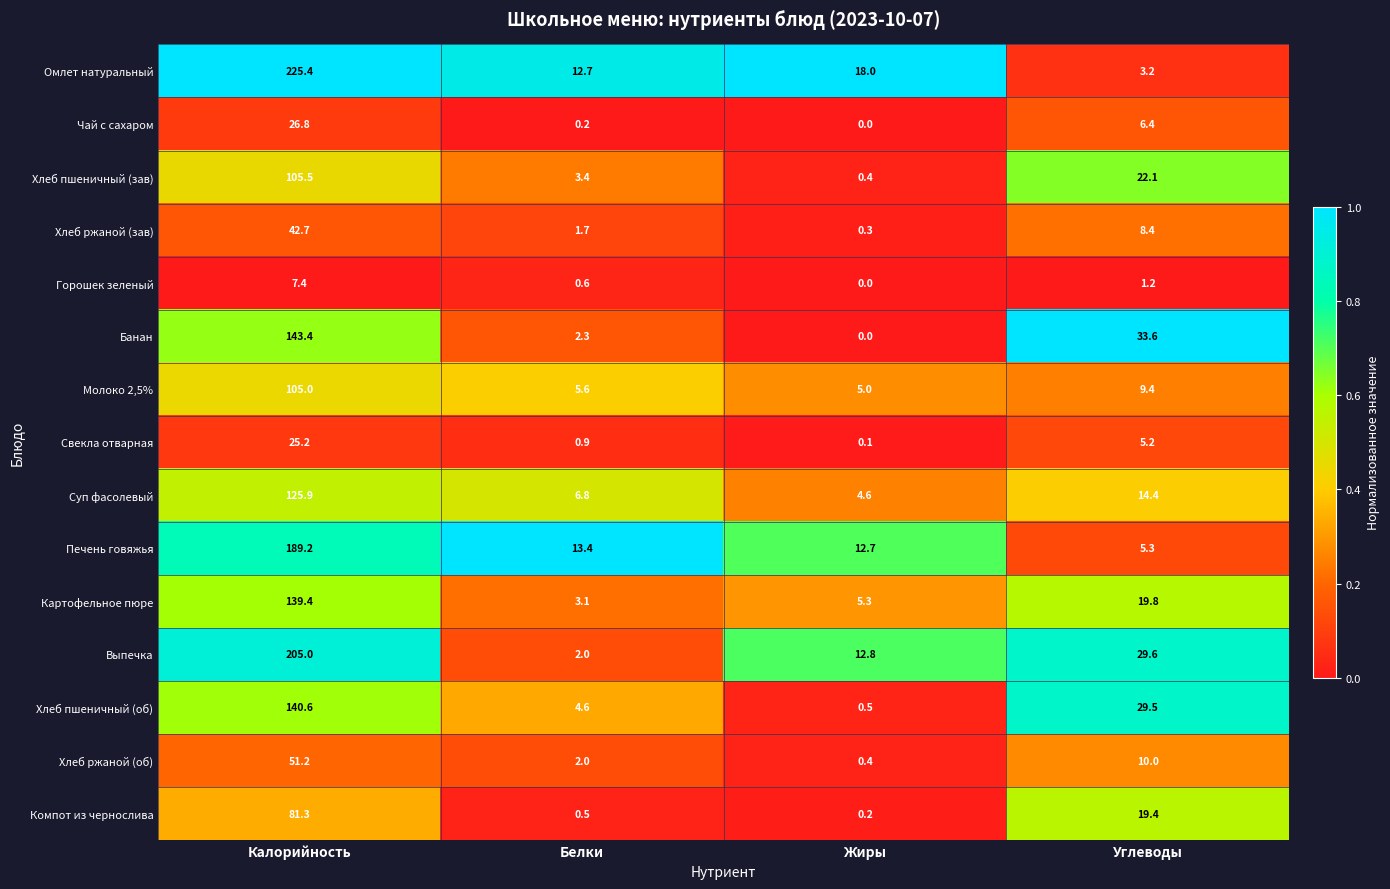

What is the difference between the second highest and second lowest values in the Компот из чернослива series?

18.9